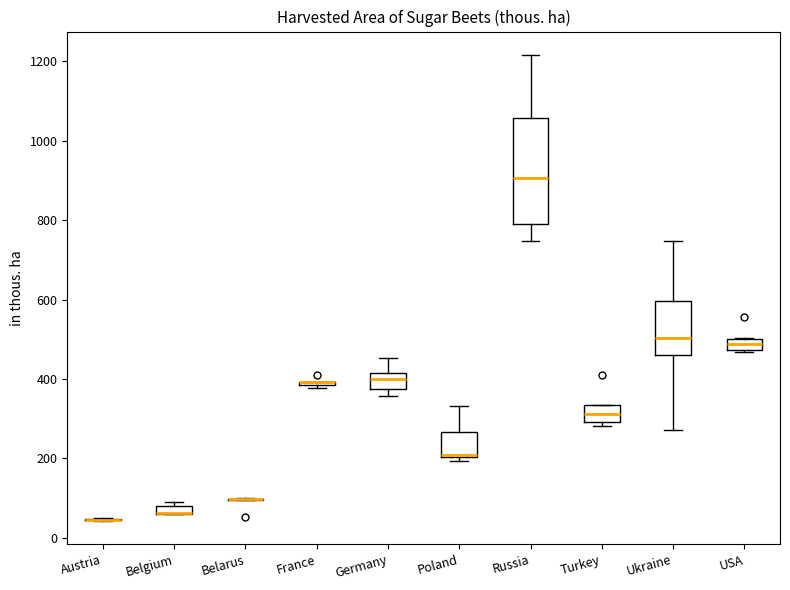

Comparing the boxes themselves (not the whiskers), which one is the tallest?

Russia